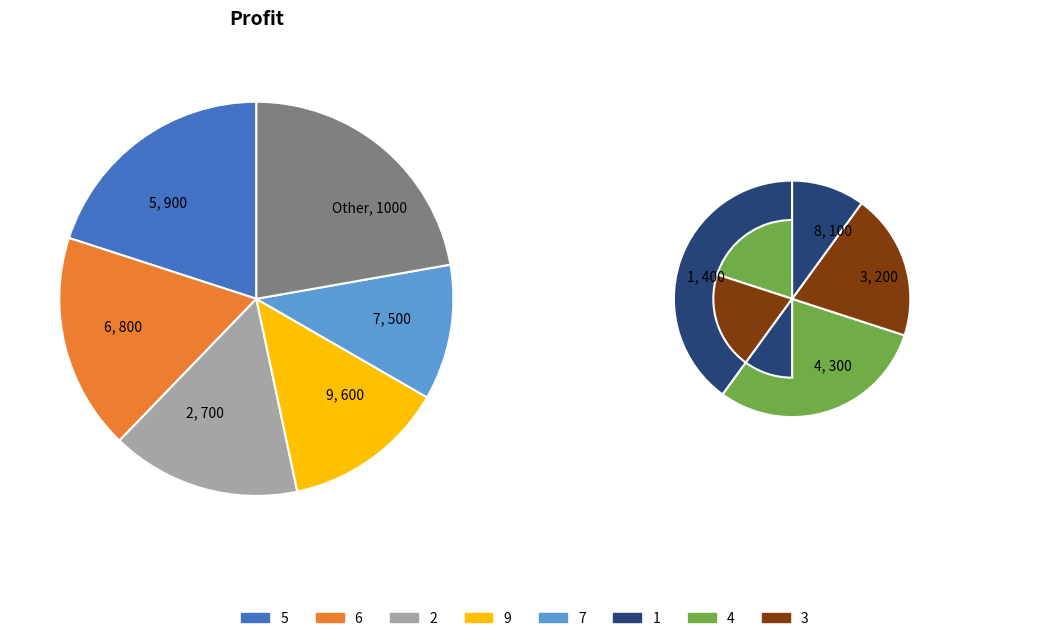

To the nearest percent, what is the difference between the 7 and 4 slice percentages?

4%